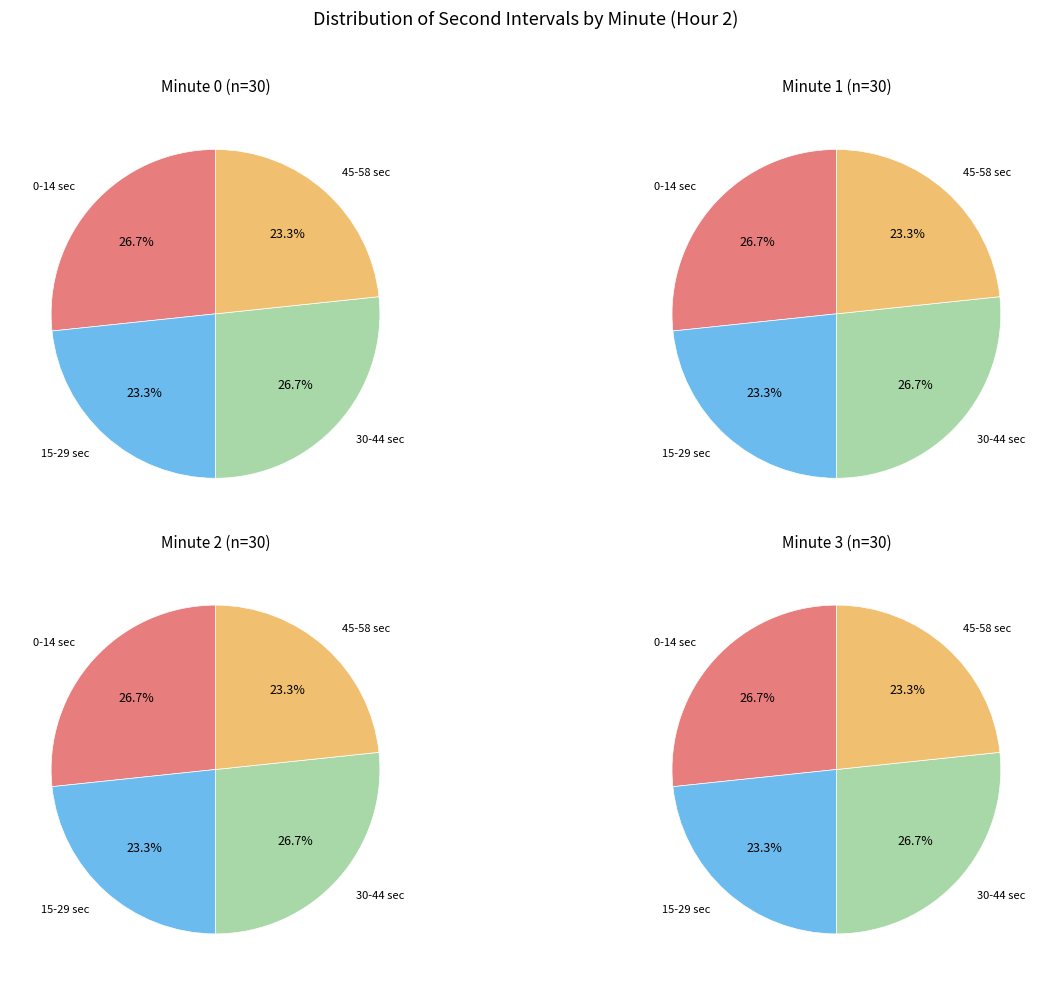

To the nearest percent, what is the average slice percentage?

25%